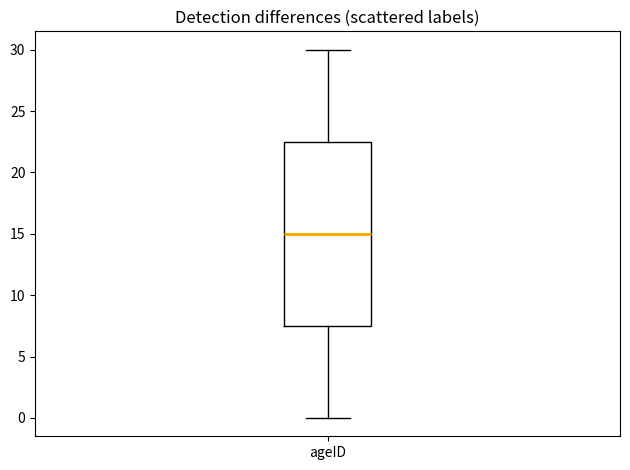

Where does the lower whisker of the box for ageID end on the y-axis? The values are not printed on the chart, so give them approximately, as read against the axis.

0.0